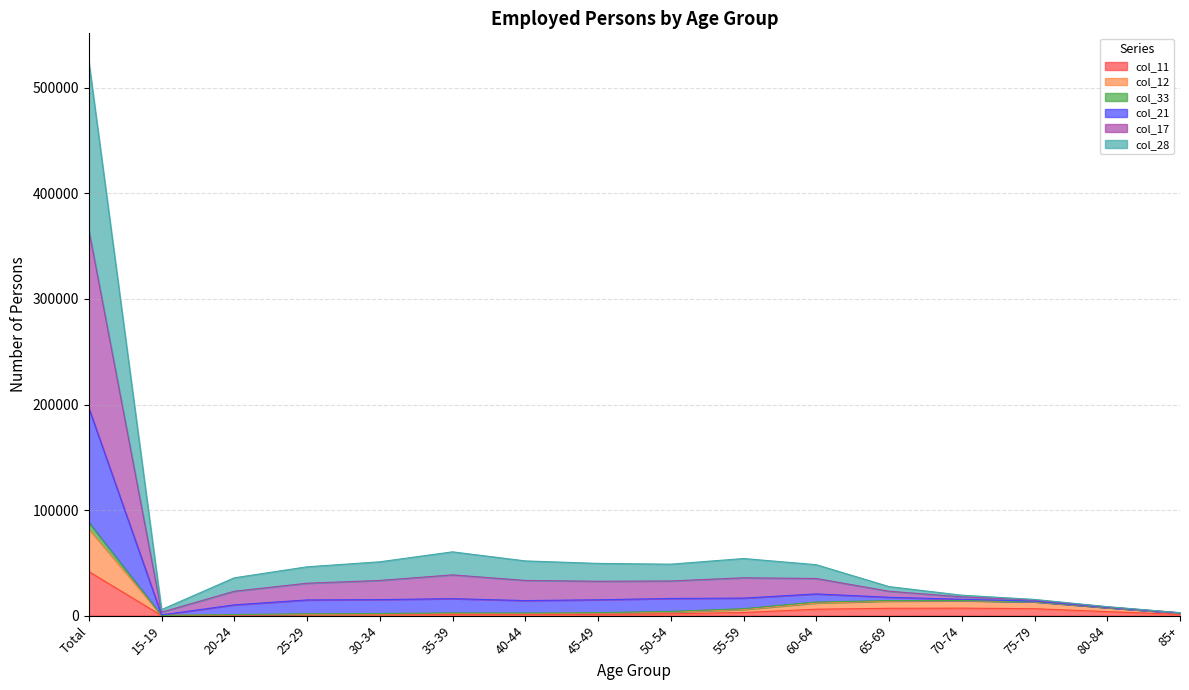

The value of col_12 at 80-84 is 1629. True or false?

False